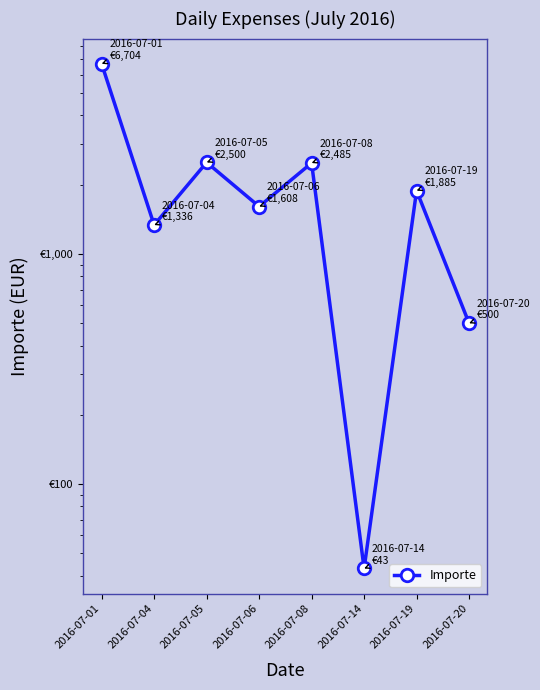

Which label corresponds to the smallest value in the chart?

2016-07-14